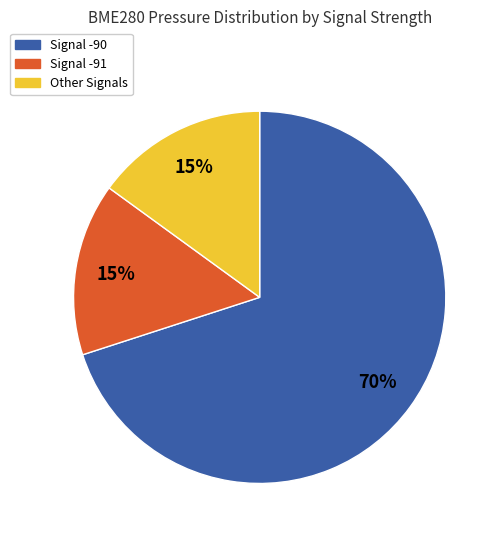

Does any single category account for the majority?

Yes